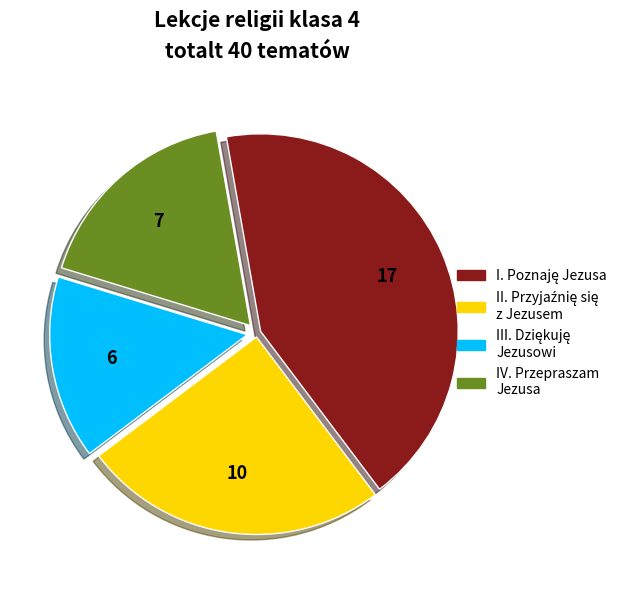

Is it true that IV. Przepraszam Jezusa is 23% of the pie?

False